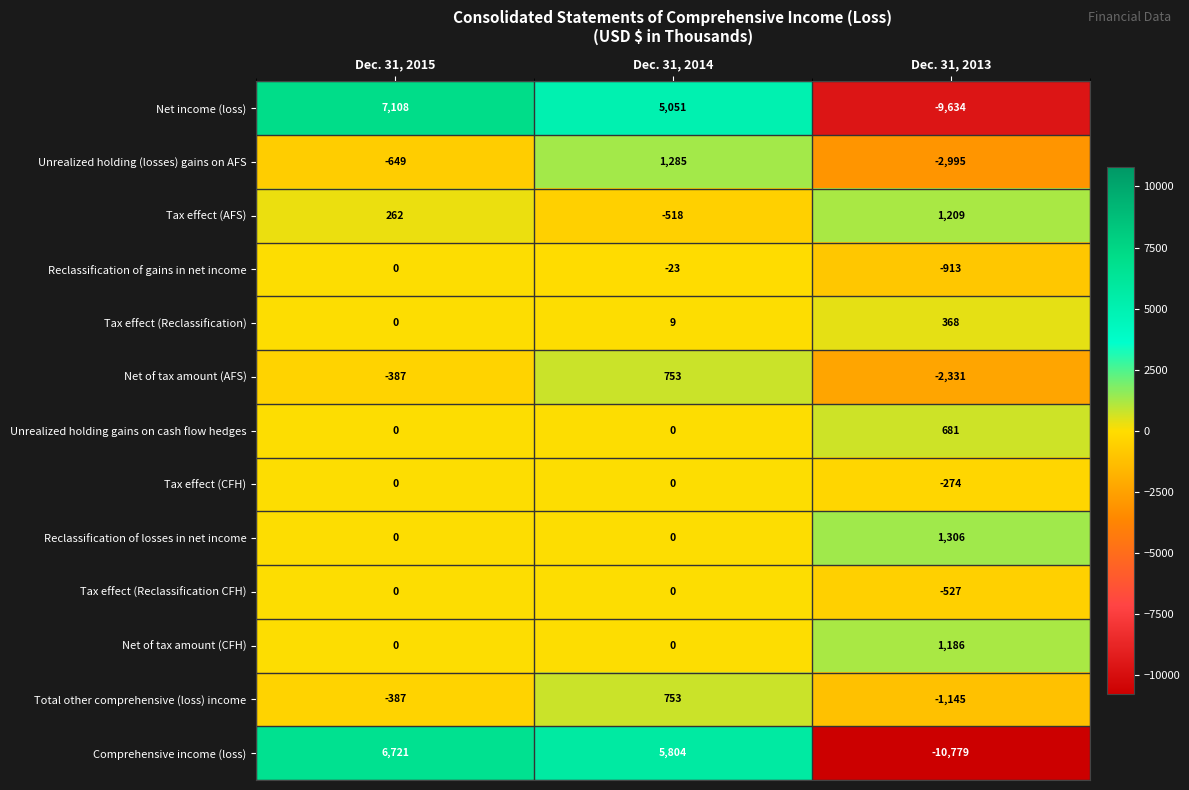

How many values in the Tax effect (Reclassification) series are below 9?

1